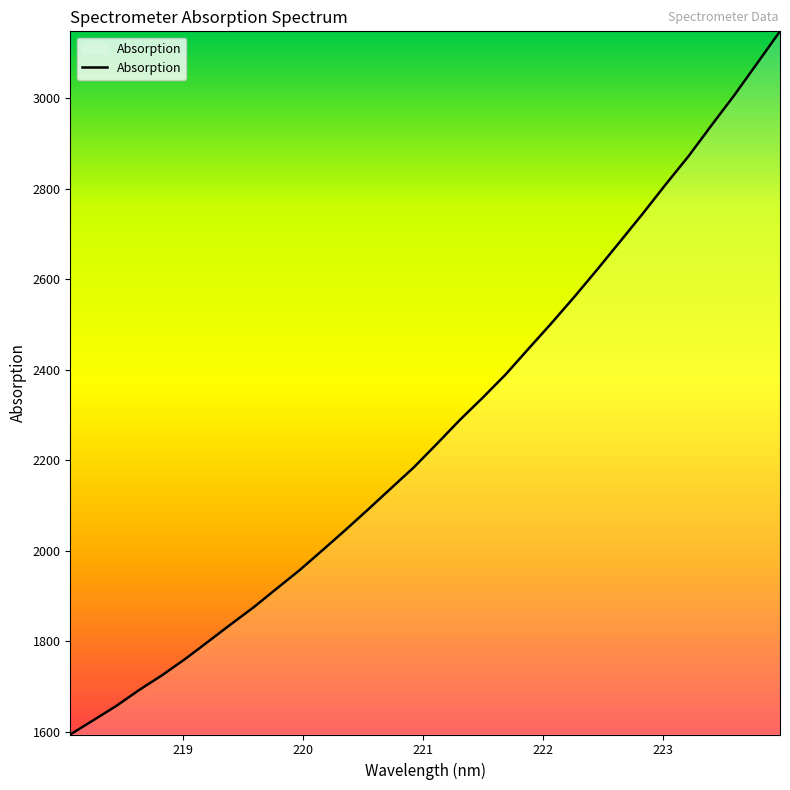

What is the greatest value displayed?

3148.1